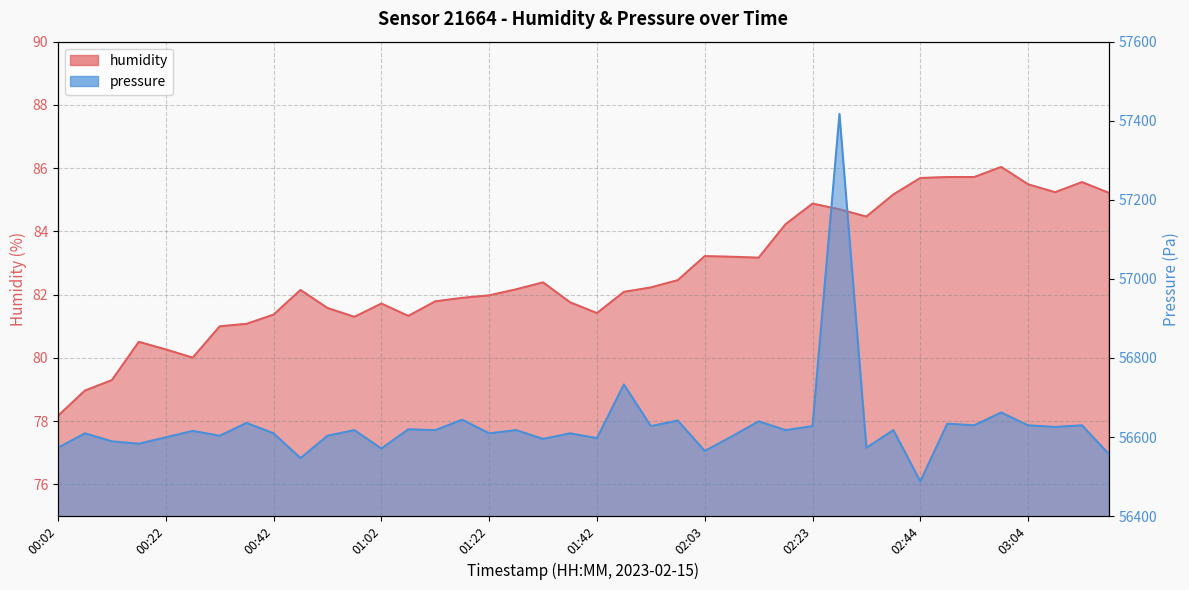

List the series in order of their overall mean, highest first.

pressure, humidity